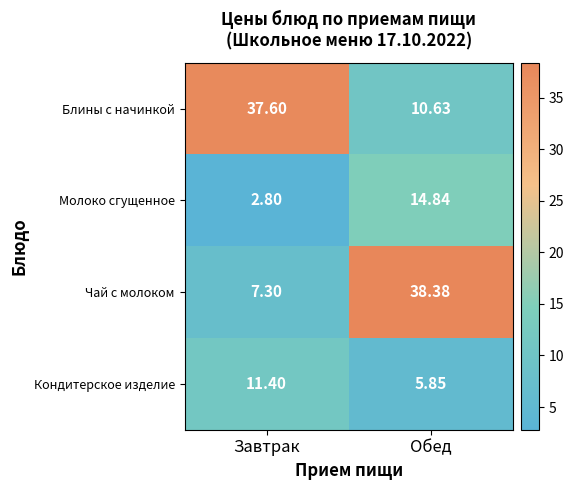

What is the total value across all series at Обед?

69.7